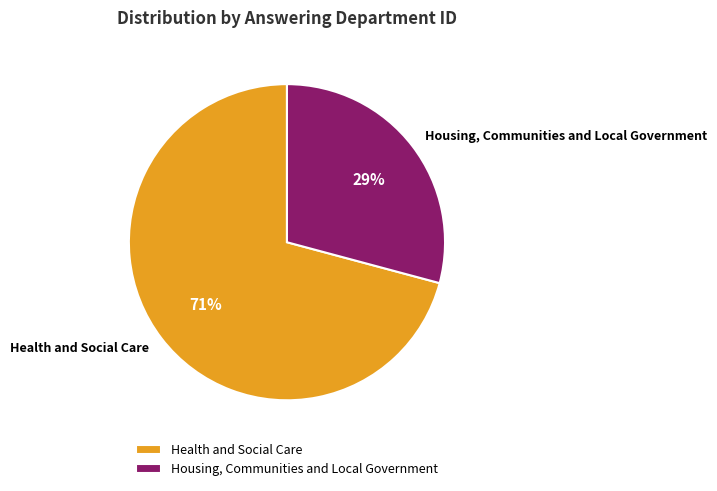

What is the ratio of the value at Housing, Communities and Local Government to the value at Health and Social Care?

0.4